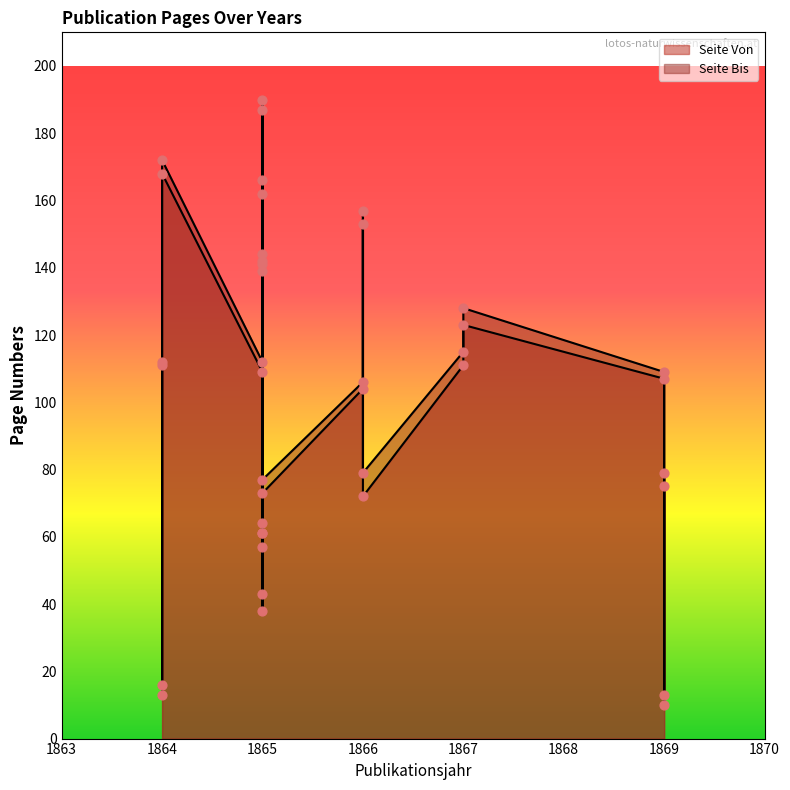

Which series contains the lowest Y value?

Seite Von